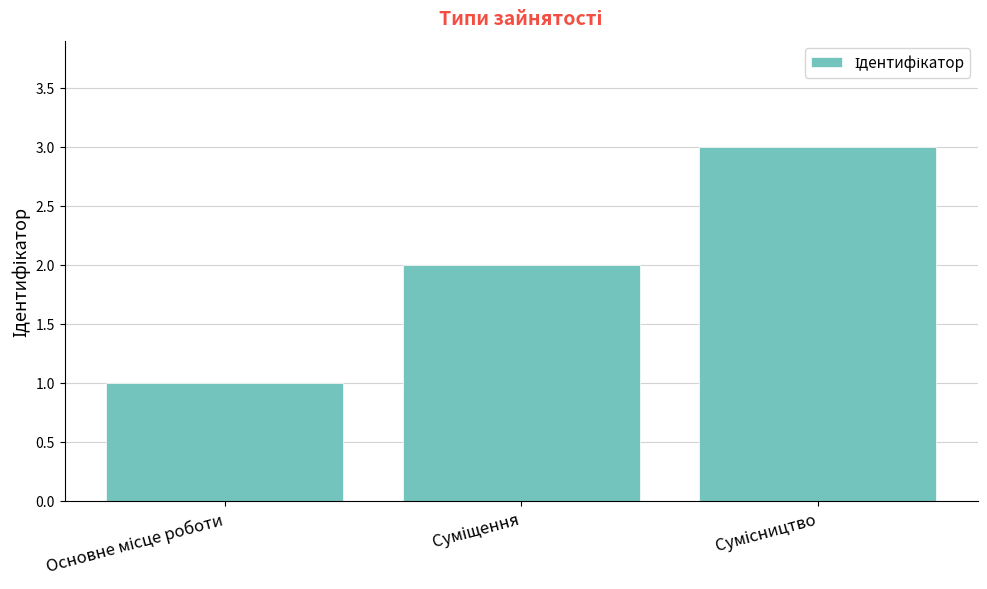

What is the greatest value displayed?

3